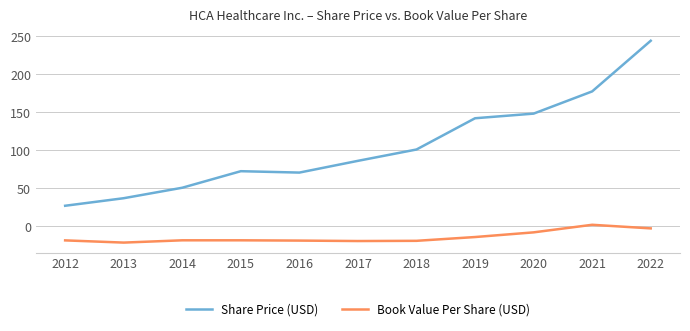

At which category is the sum across all series the highest?

2022